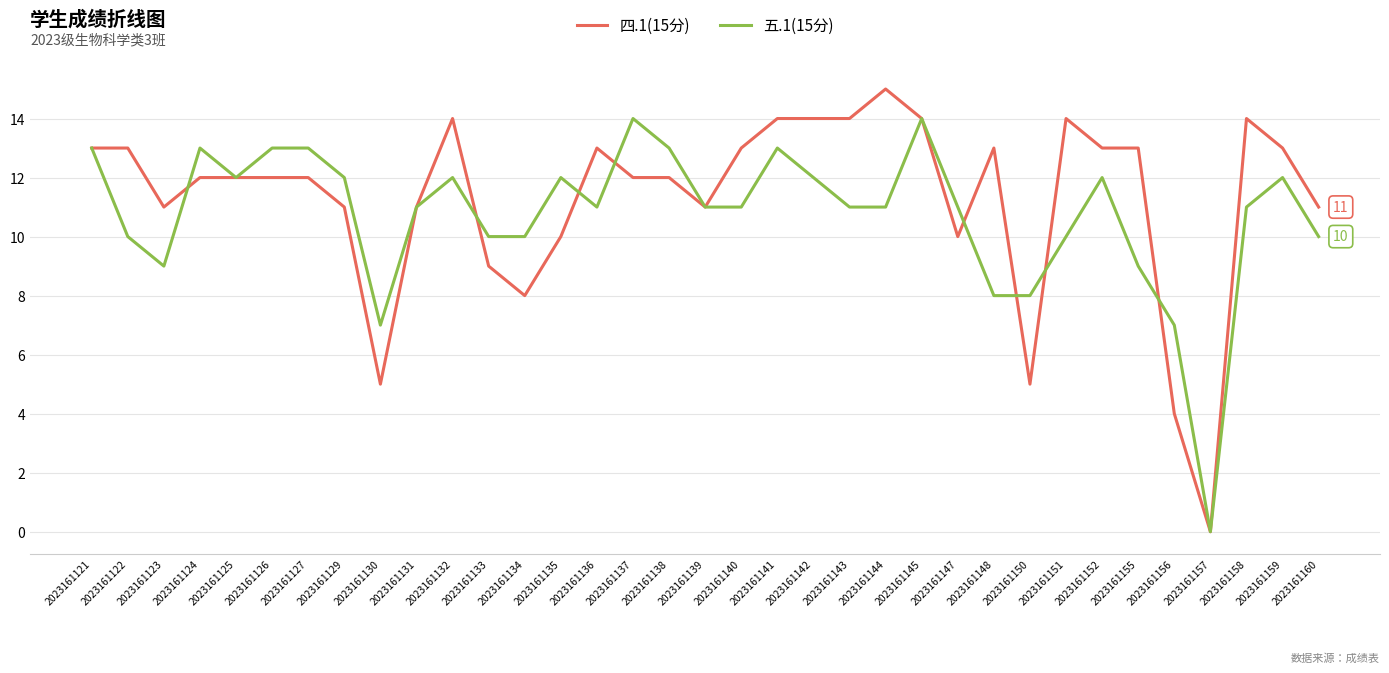

Which series has the largest range (max minus min)?

四.1(15分)